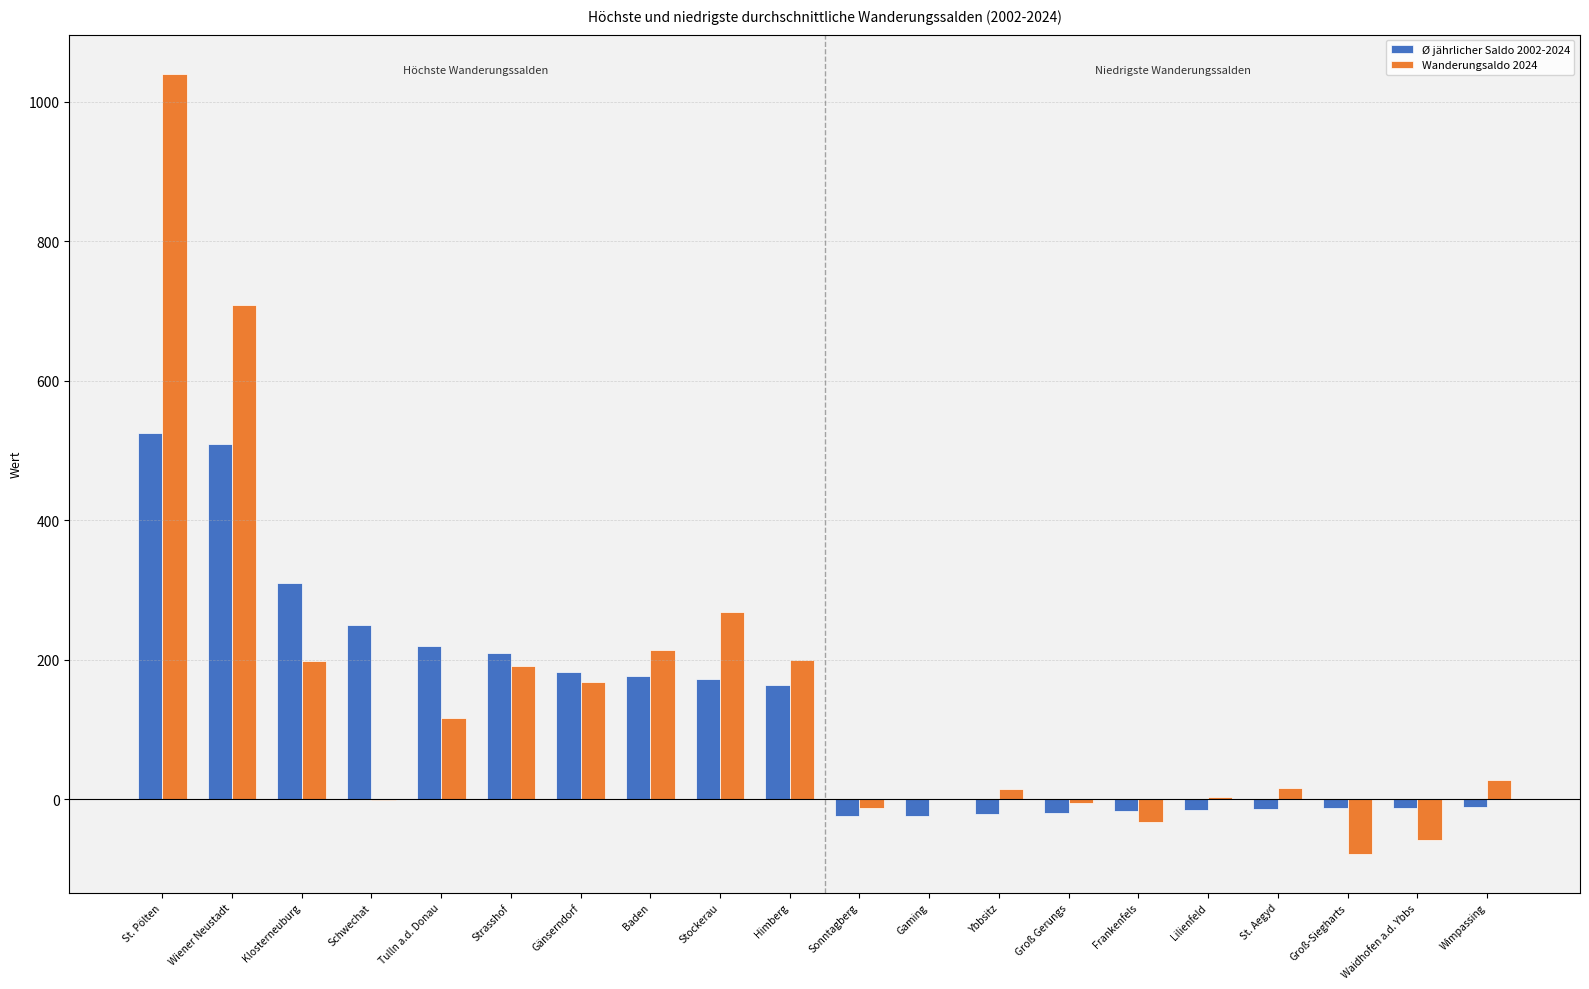

How many values in the Ø jährlicher Saldo 2002-2024 series exceed 164?

10